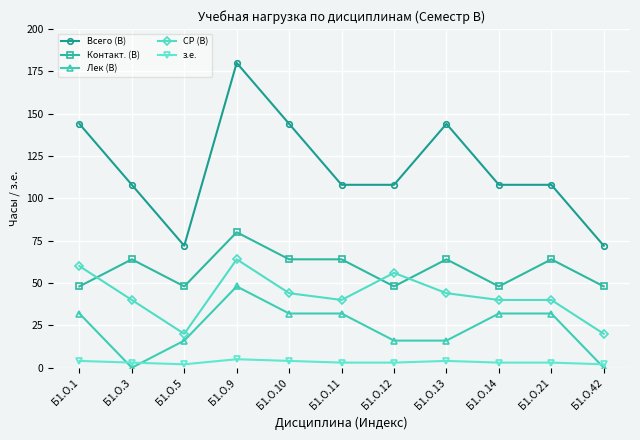

Is the value of Контакт. (B) at Б1.О.42 greater than the value of Лек (B) at Б1.О.3?

Yes